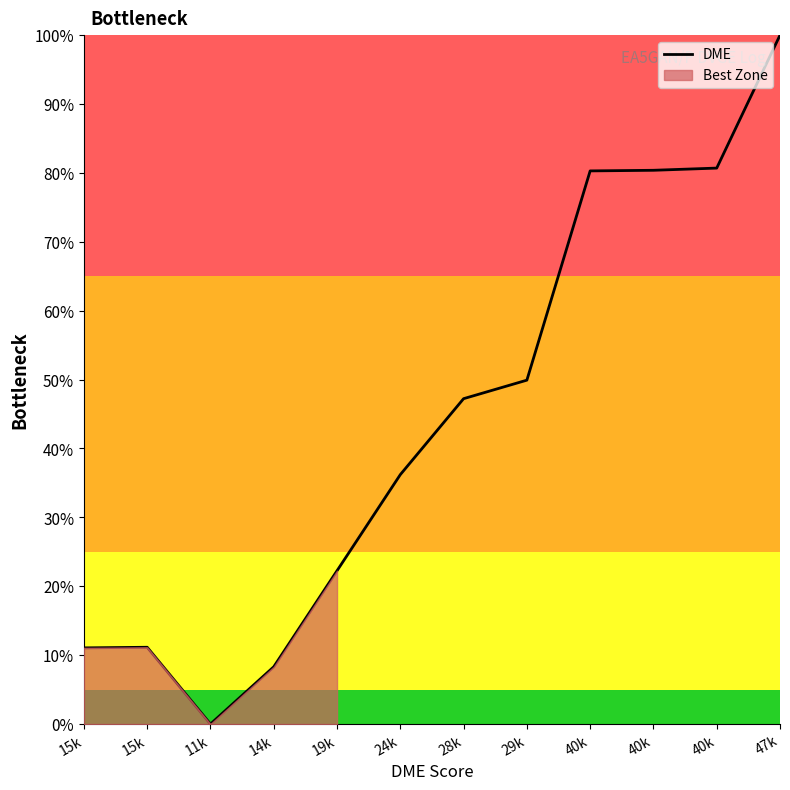

What is the difference between the maximum and minimum values?

1.0